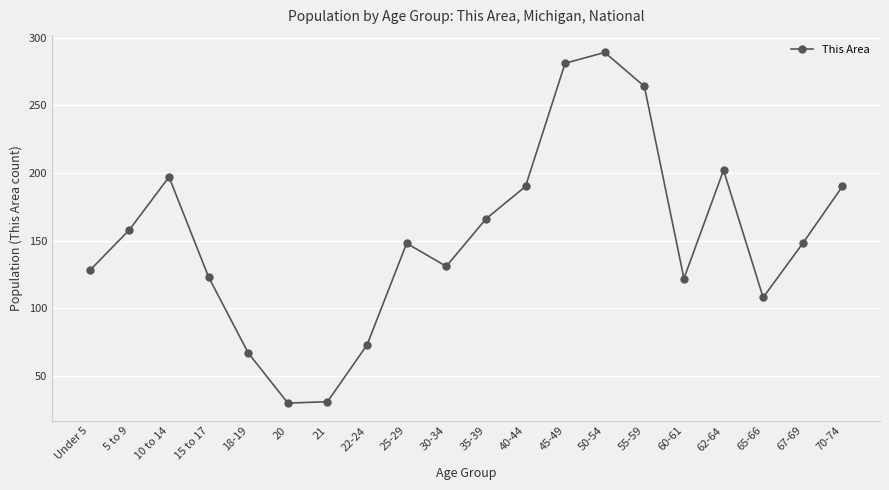

Where is the first local maximum?

10 to 14